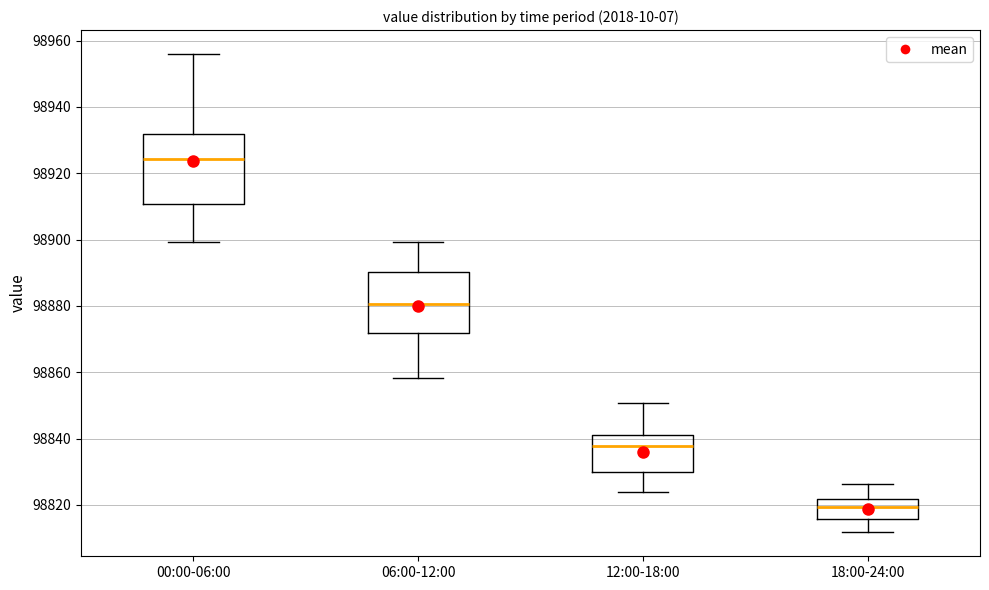

Which box's median line is the highest?

00:00-06:00